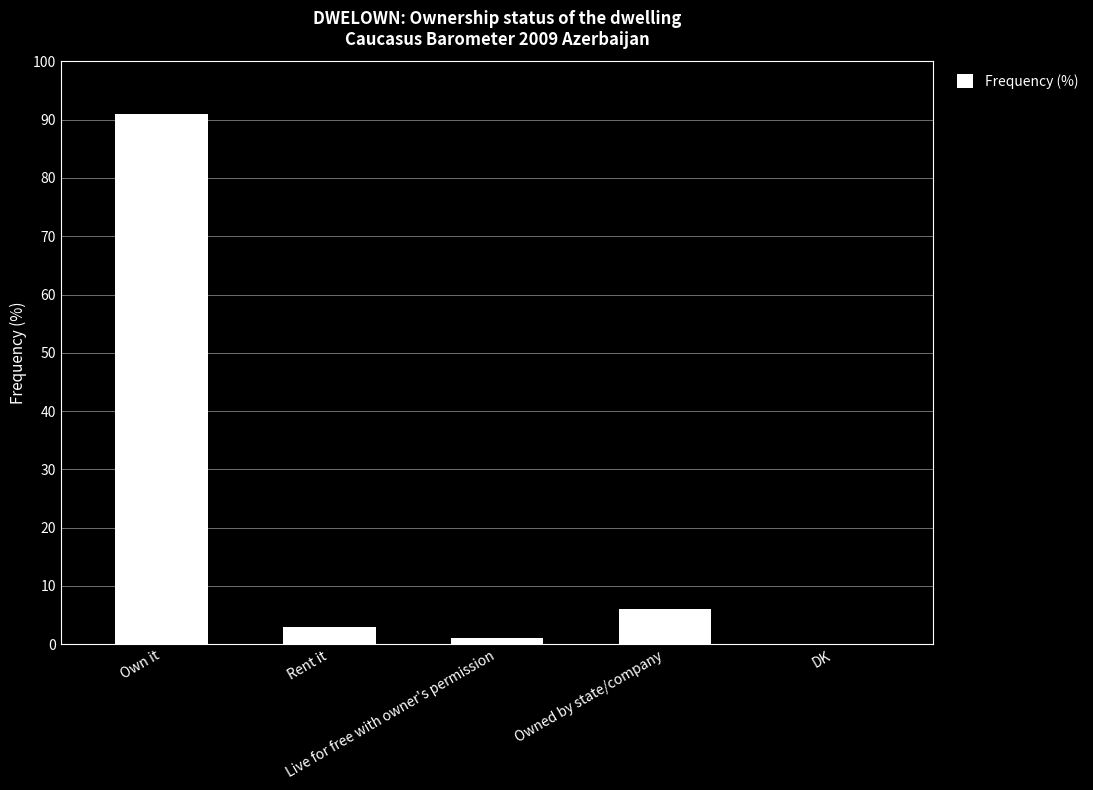

What is the maximum value shown in the chart?

91